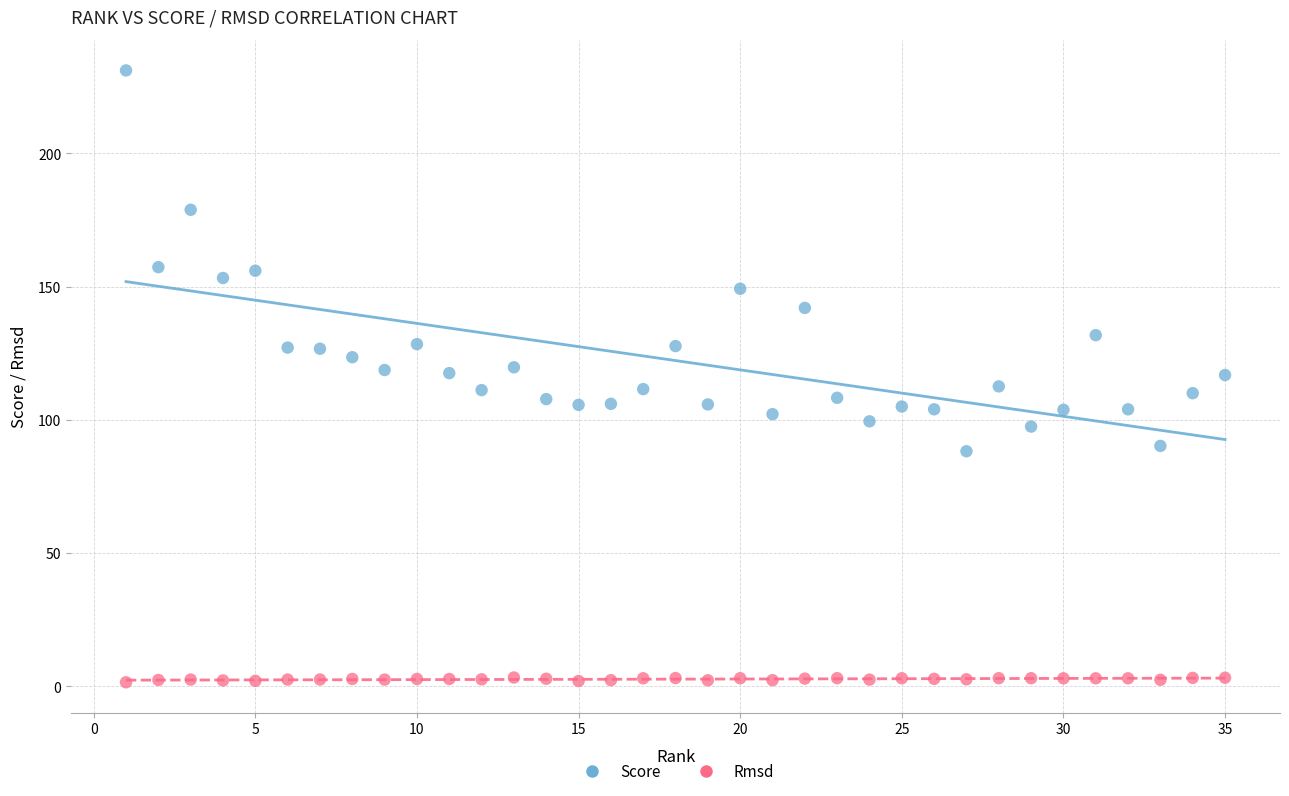

Which series has the widest spread of Y values?

Score